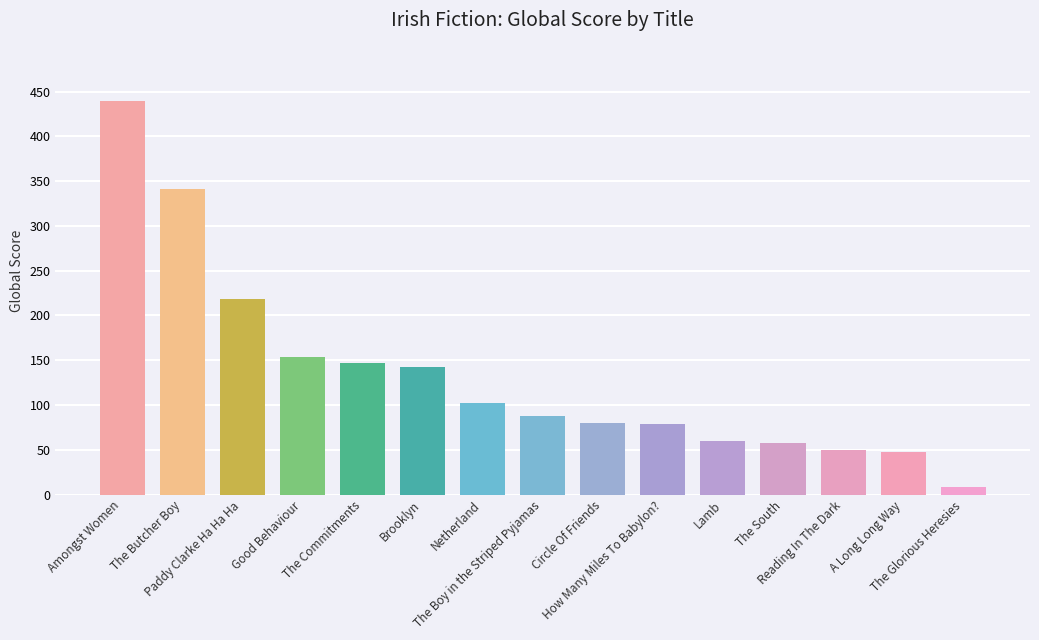

True or false: the data shows 142 at Brooklyn.

True